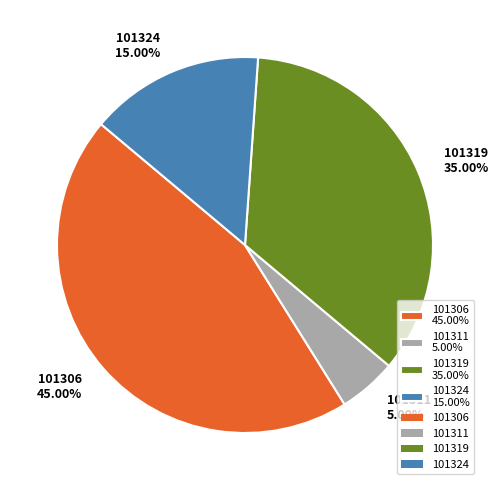

To the nearest percent, what is the difference between the largest and smallest slice percentages?

40%